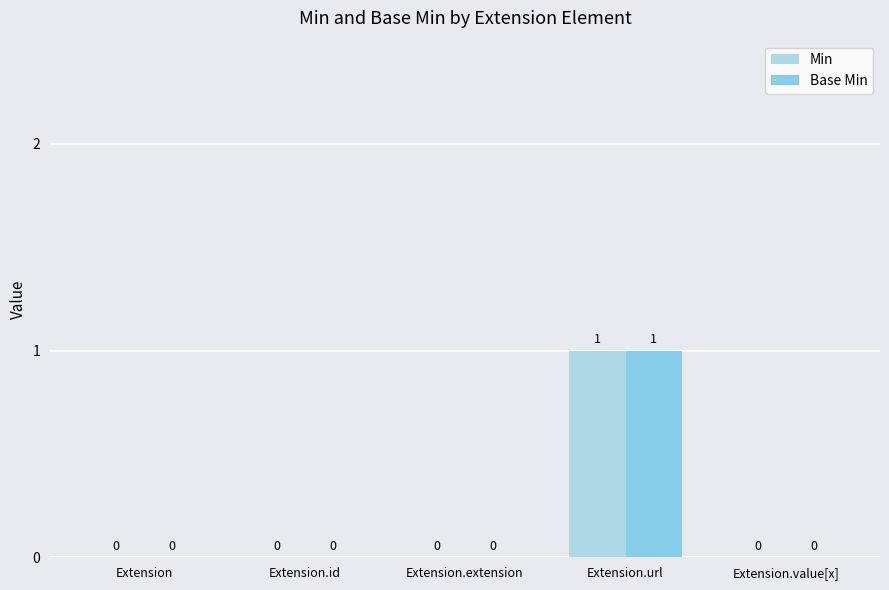

List the series in order of their peak value, highest first.

Min, Base Min